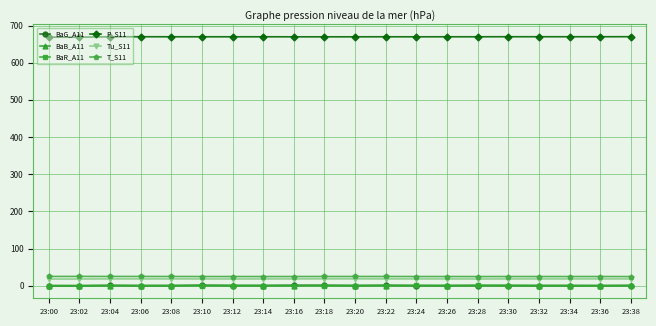

True or false: BaR_A11 has more than 1 points higher than both neighbors.

True